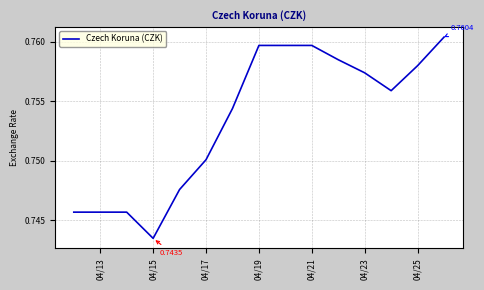

Between 04/23 and 04/13, which is larger?

04/23